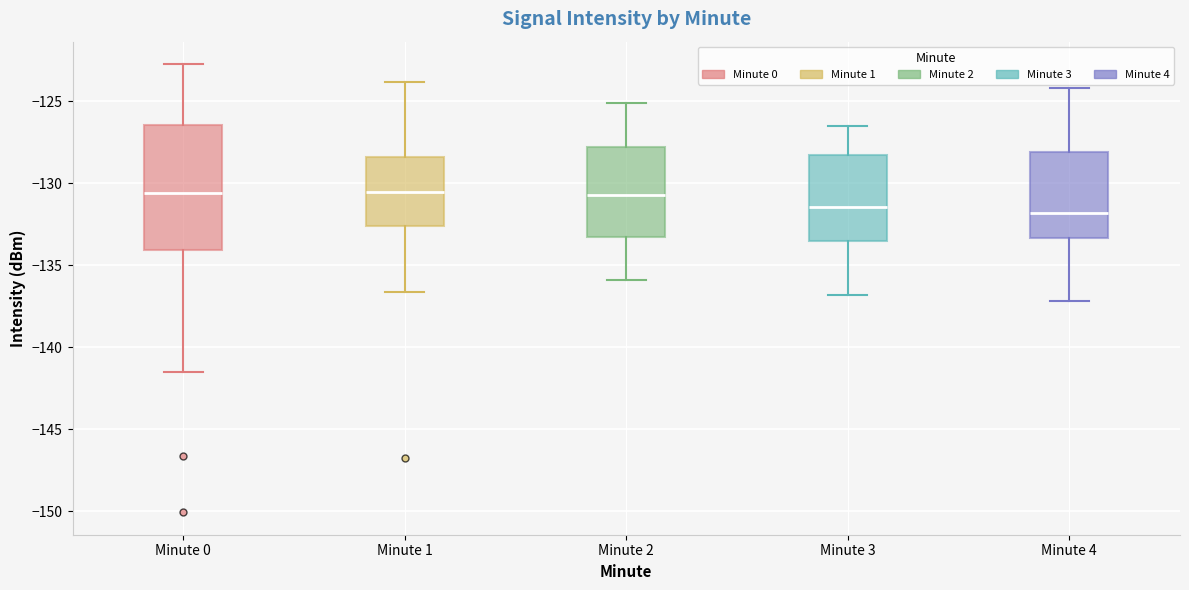

Comparing the boxes themselves (not the whiskers), which one is the tallest?

Minute 0